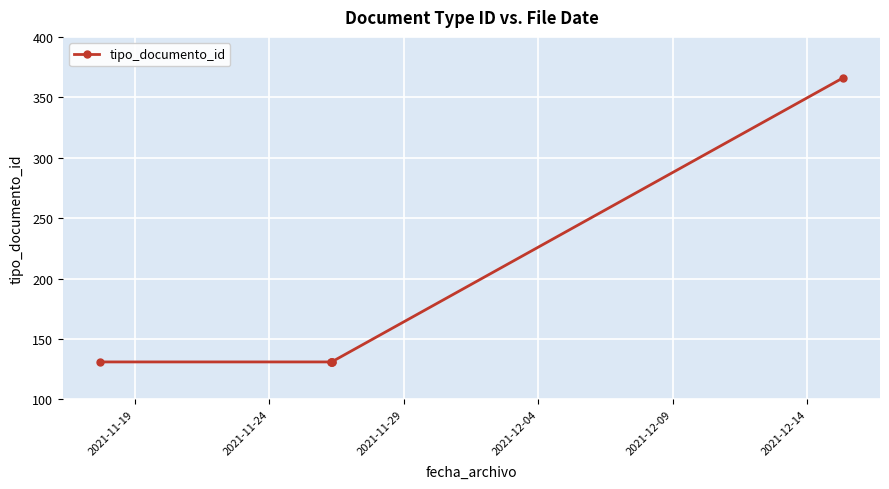

What is the value of the 2nd point from the left?

131